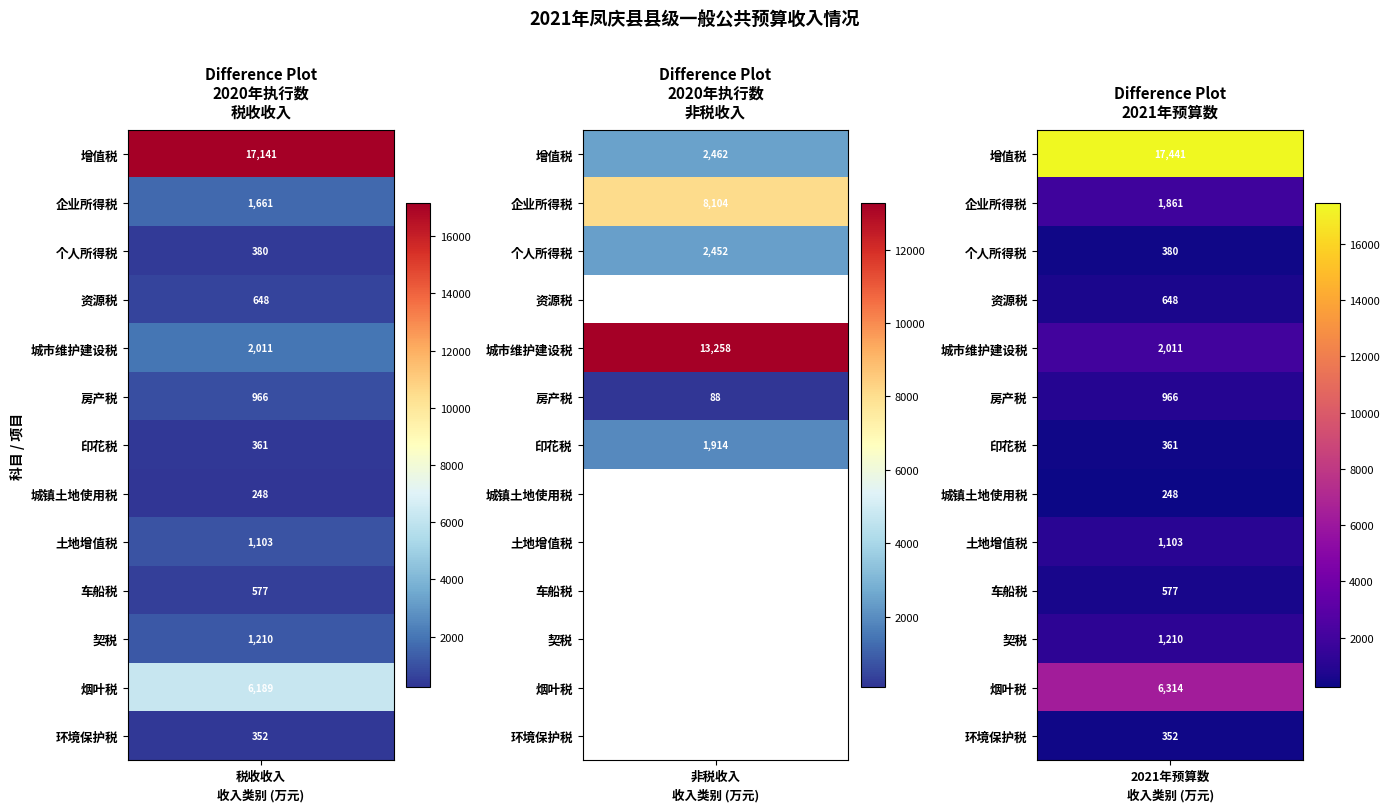

What is the sum of all 2021年预算数 values?

33472